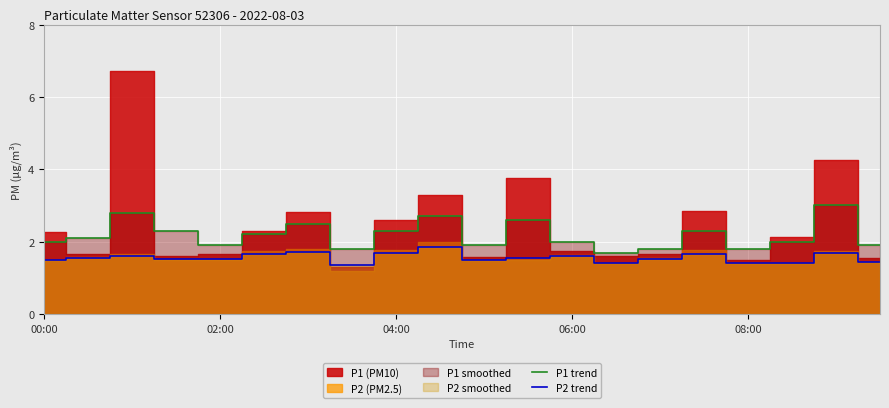

What is the highest value of the P2 trend series?

1.9